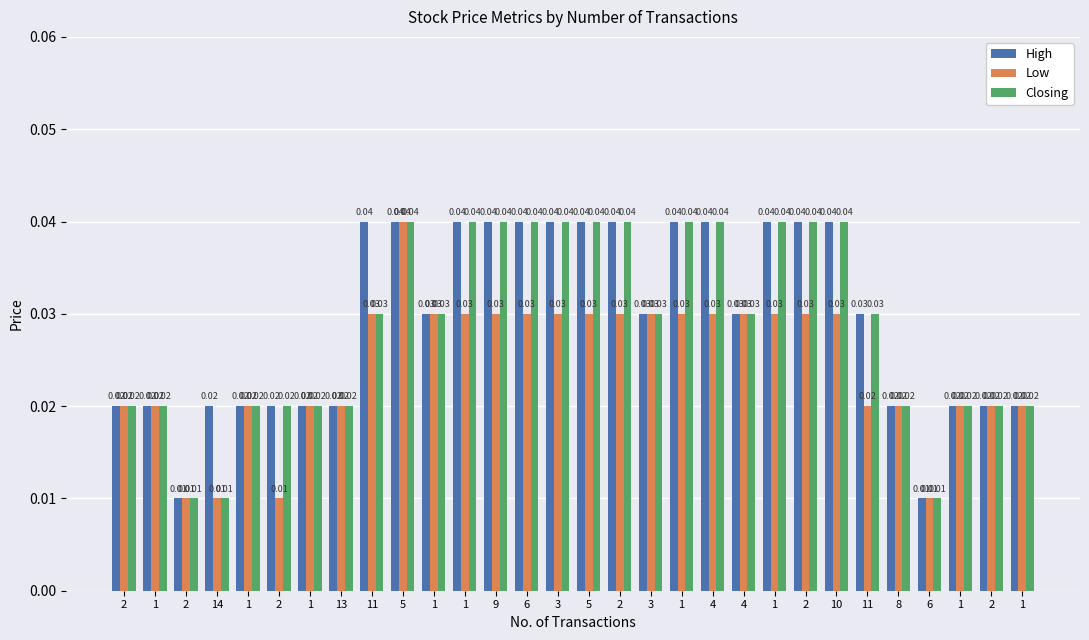

What are all the series names shown in the legend?

High, Low, Closing